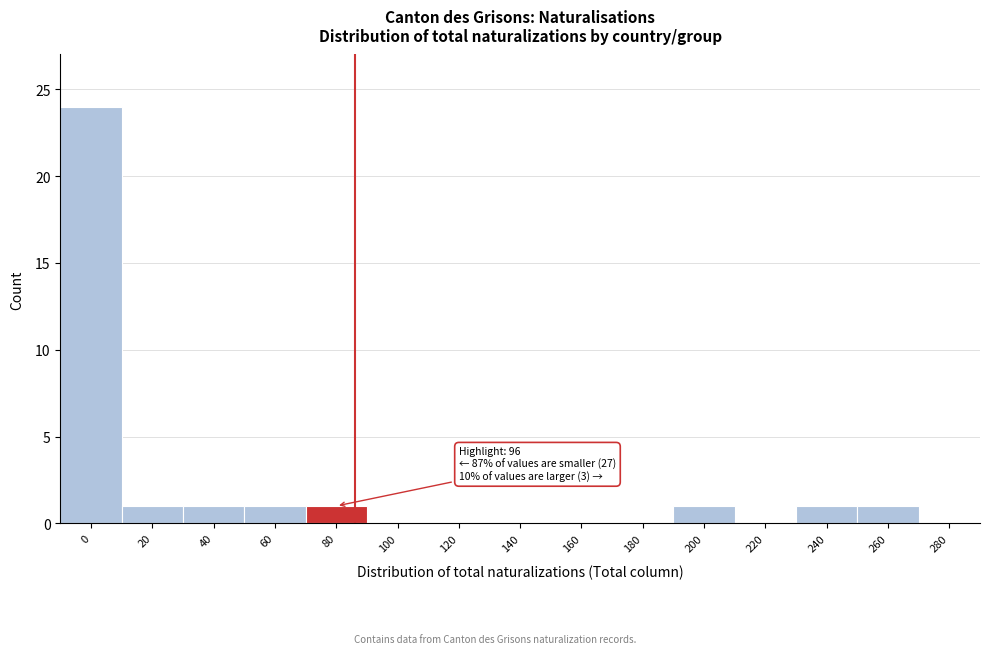

Reading right to left, list all the values displayed in this chart.

280=0	260=1	240=1	220=0	200=1	180=0	160=0	140=0	120=0	100=0	80=1	60=1	40=1	20=1	0=24